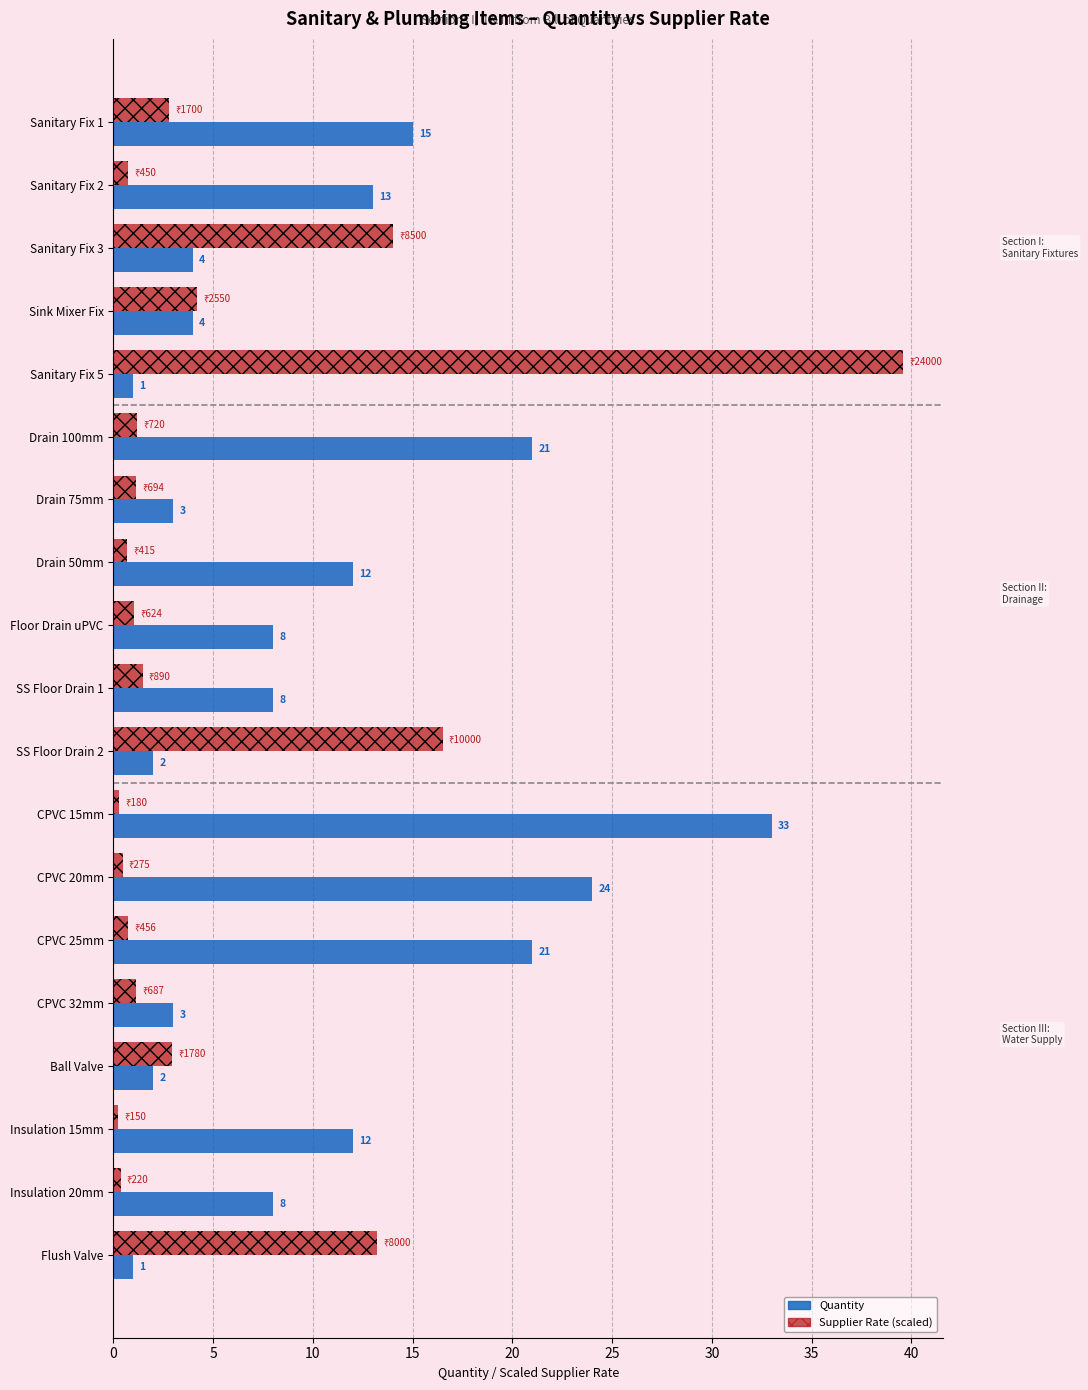

What are all the series names shown in the legend?

Quantity, Supplier Rate (scaled)